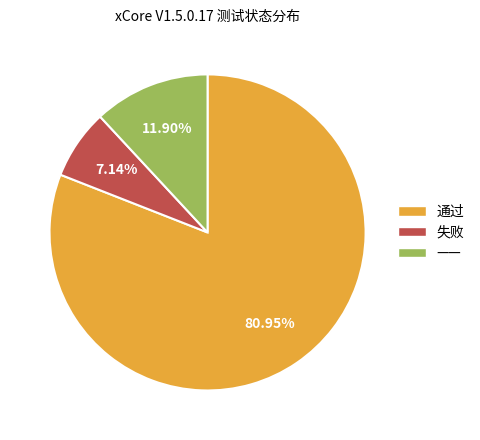

To the nearest percent, what percentage of the pie is ——?

12%